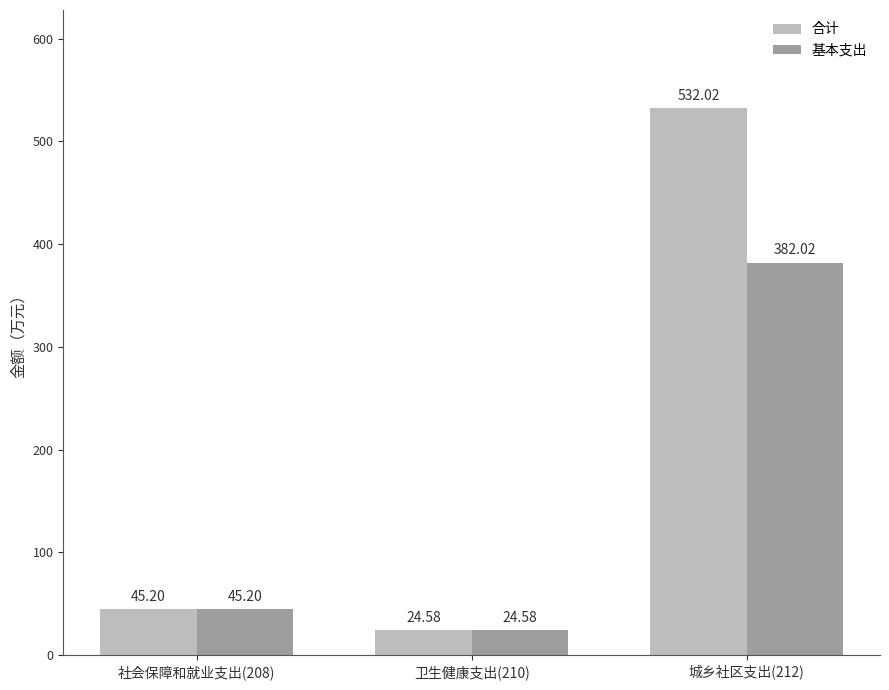

What is the total value across all series at 卫生健康支出(210)?

49.2